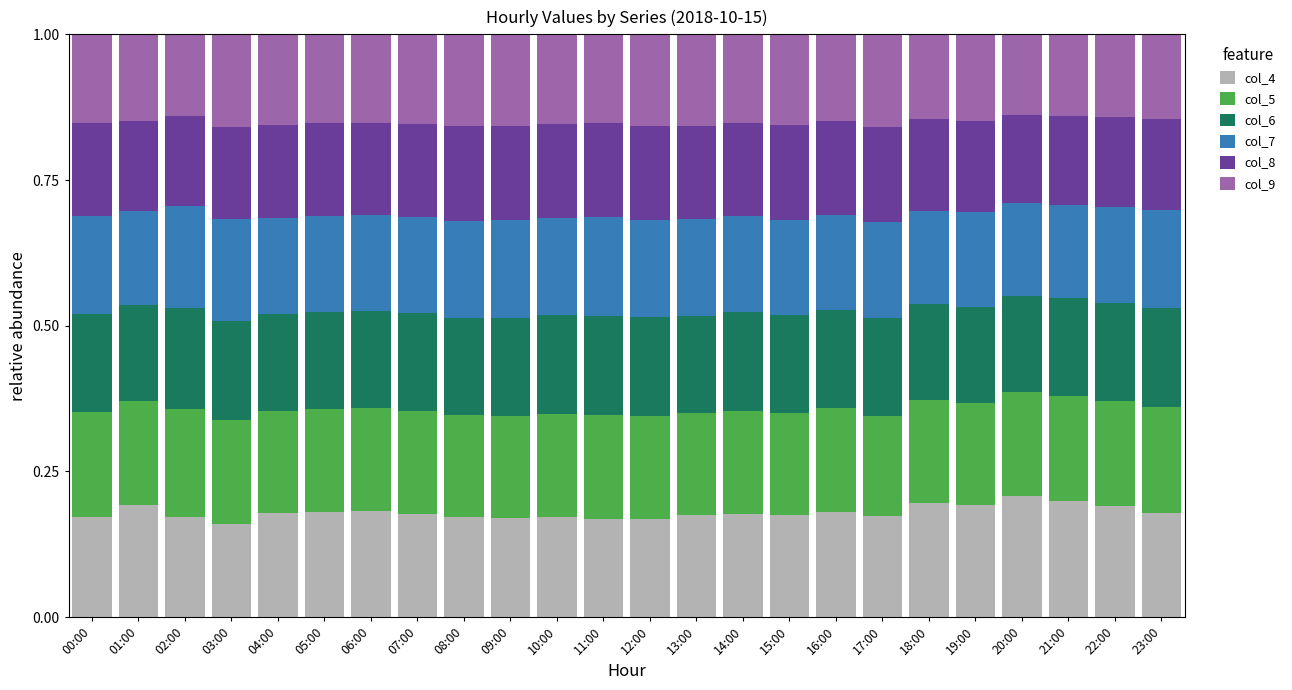

What is the total value across all series at 16:00?

1.0